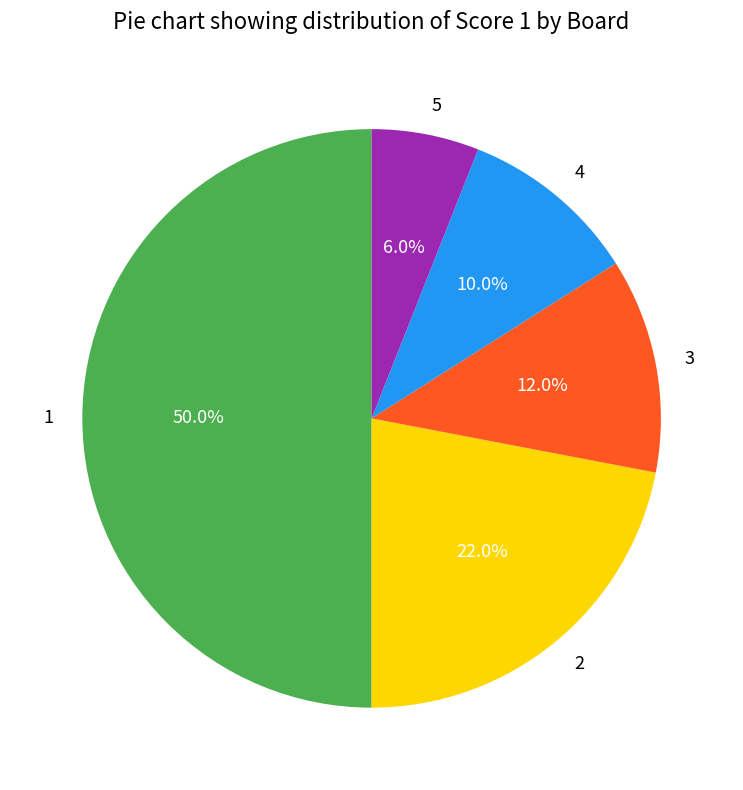

Count the number of slices in the pie.

5